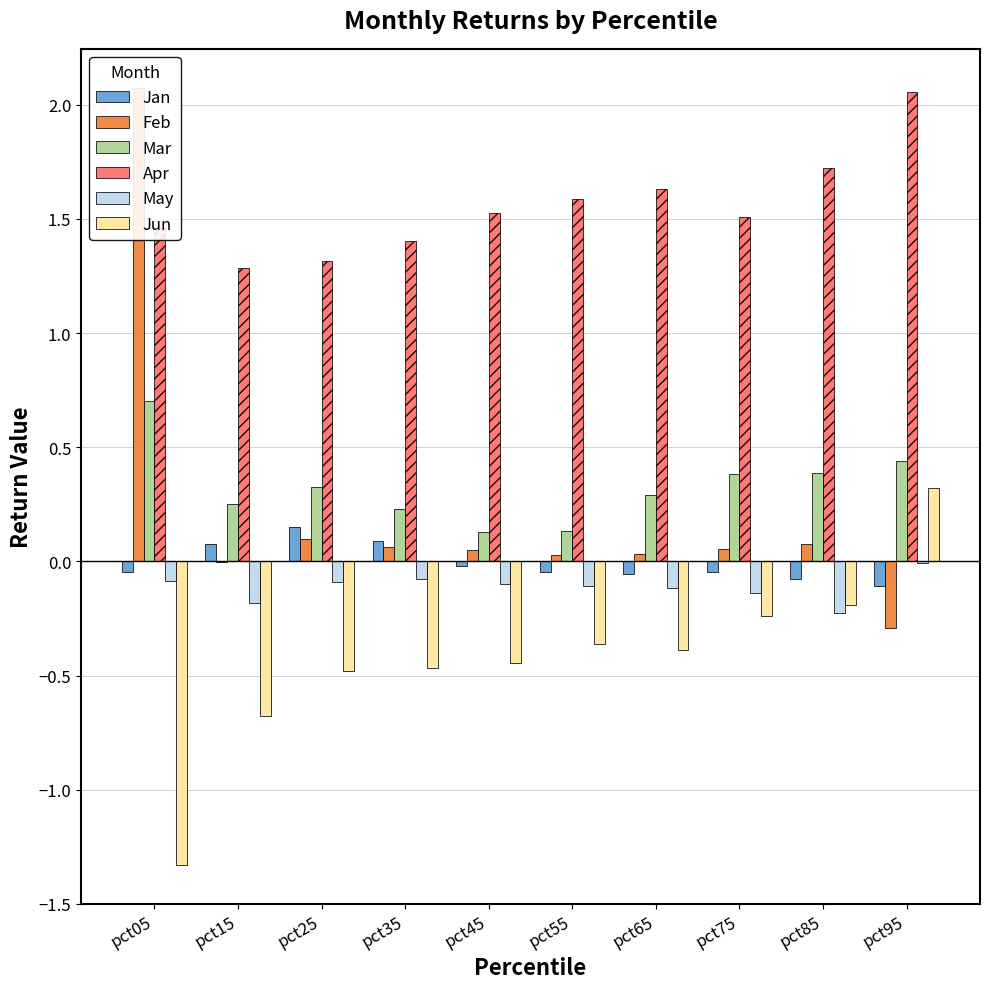

Are the bars horizontal?

No